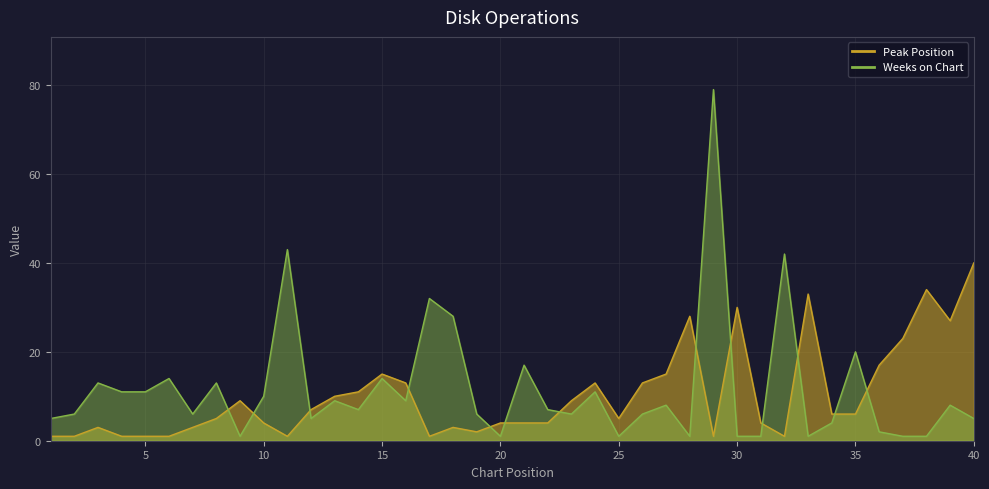

What is the minimum value shown in the chart?

1